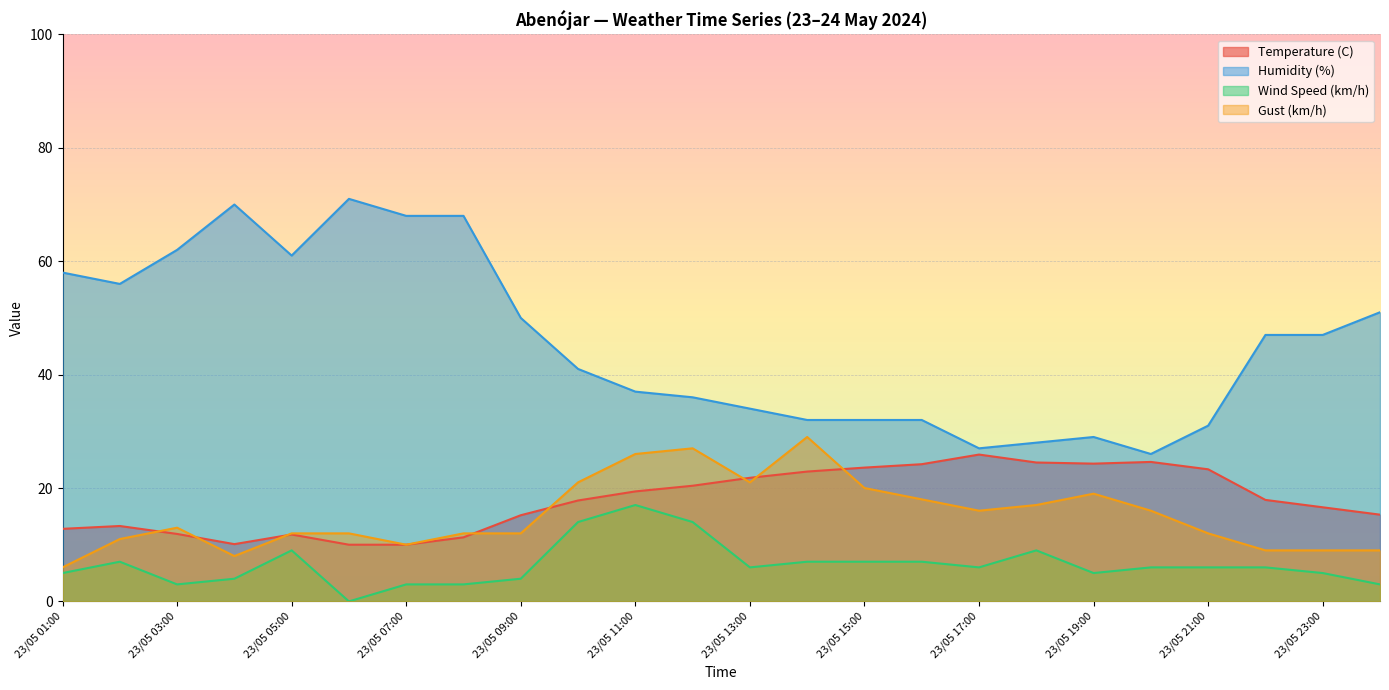

True or false: Humidity (%) has a value of 114.2 at 23/05 07:00.

False